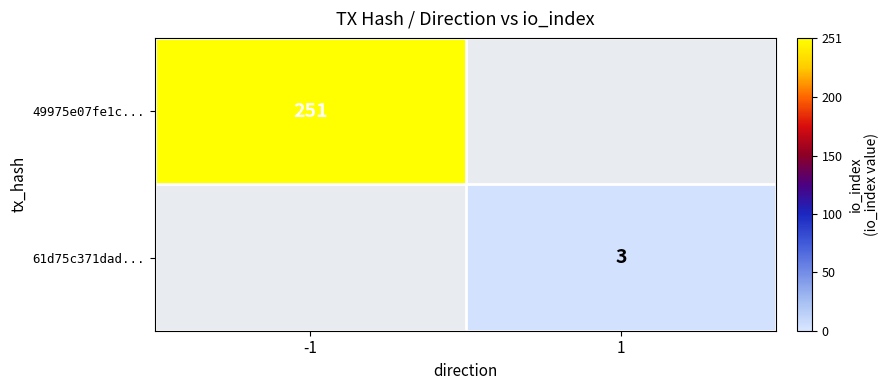

Which category has the lowest value across all series?

1